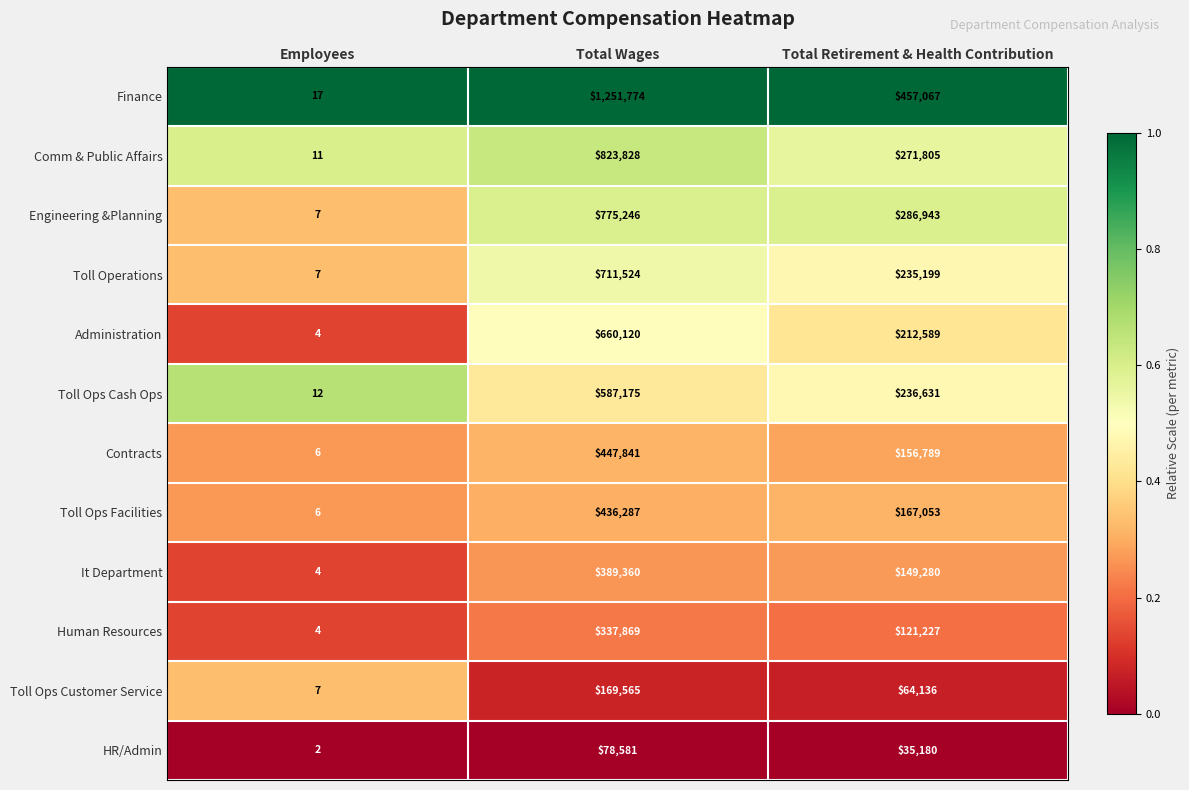

True or false: Toll Operations has a value of 711524 at Total Wages.

True